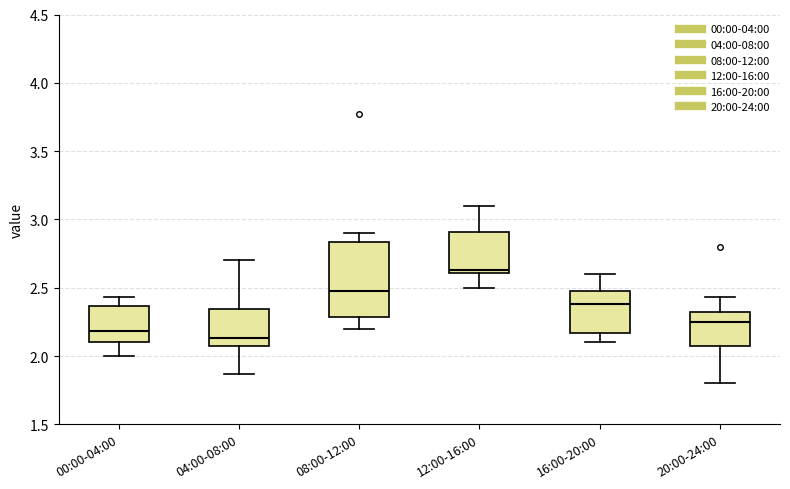

Which box has the lowest median line?

04:00-08:00